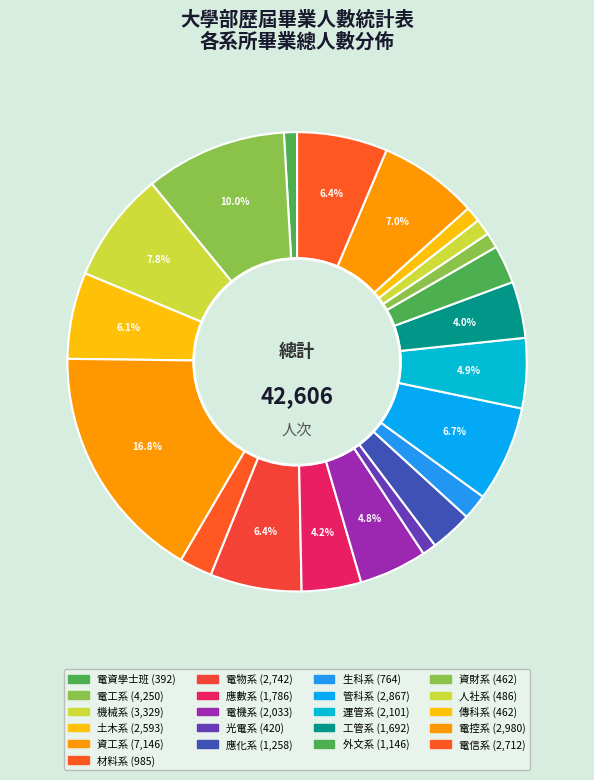

Approximately how many times larger is the value at 運管系 compared to 人社系?

4.3